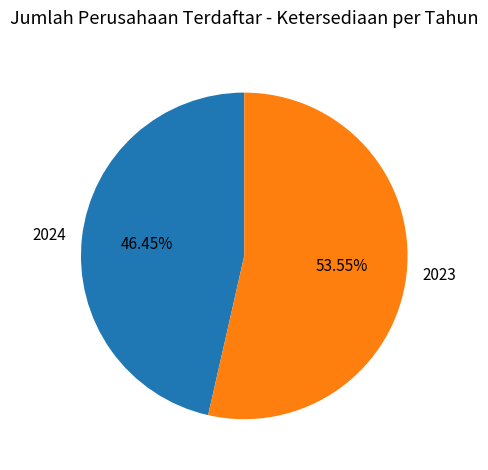

To the nearest percent, what is the combined percentage of 2024 and 2023?

100%